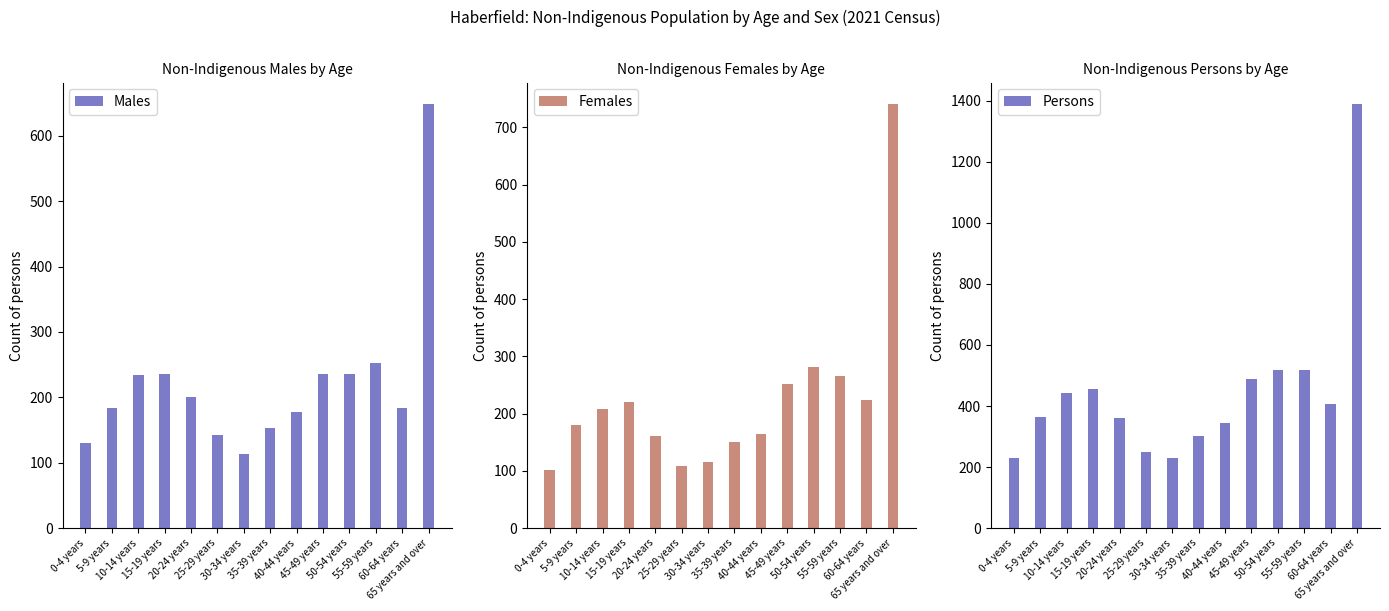

Rank the series by their maximum value, from highest to lowest.

Persons, Females, Males